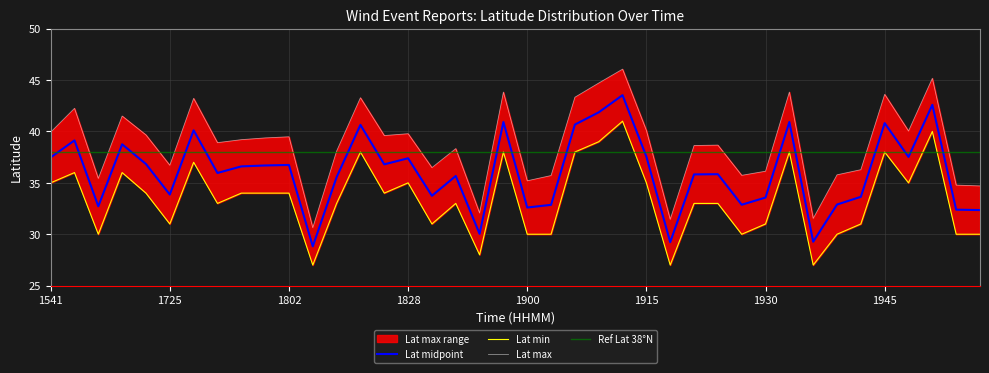

In Lat_mid, how many points are lower than both neighbors (excluding endpoints)?

12